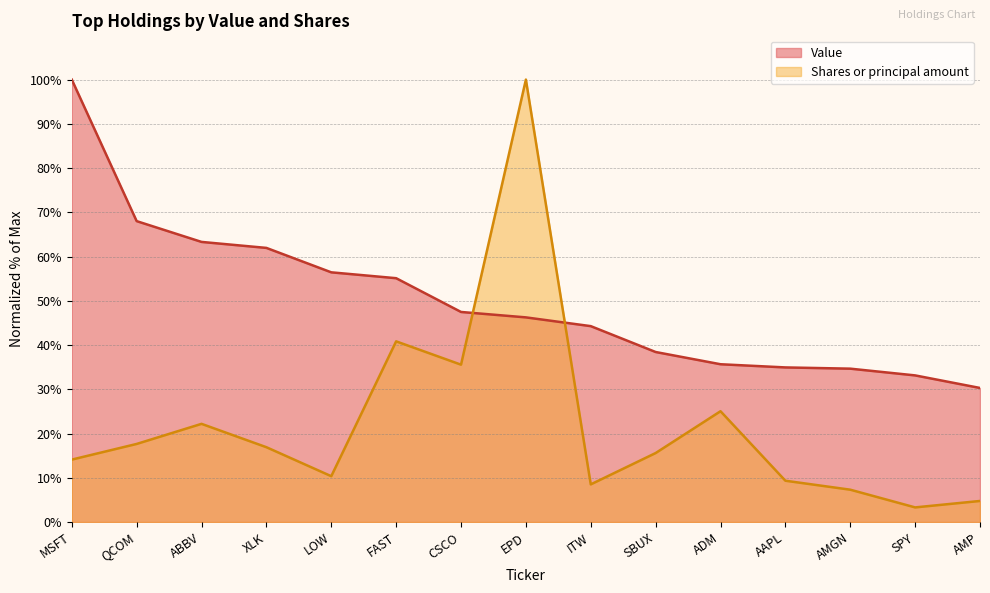

Which series changed the most between ITW and AAPL?

Value